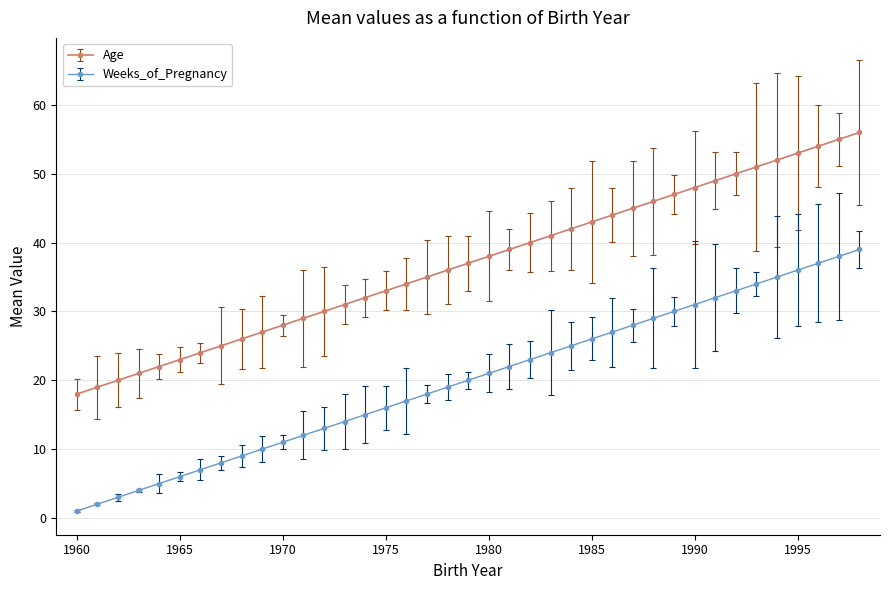

Count the number of categories in the chart.

39